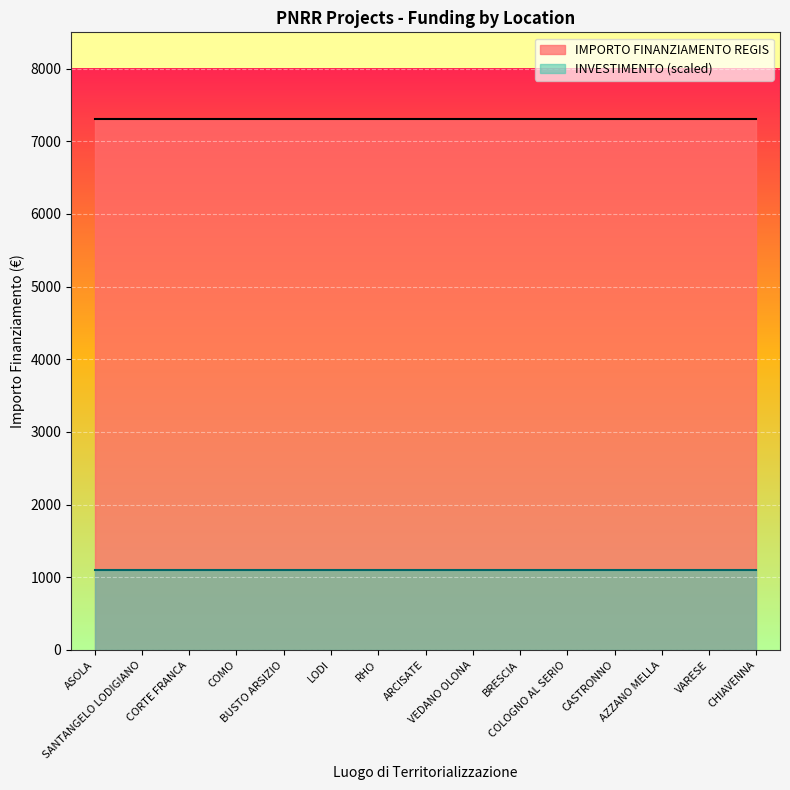

What is the sum of all INVESTIMENTO values?

21.0